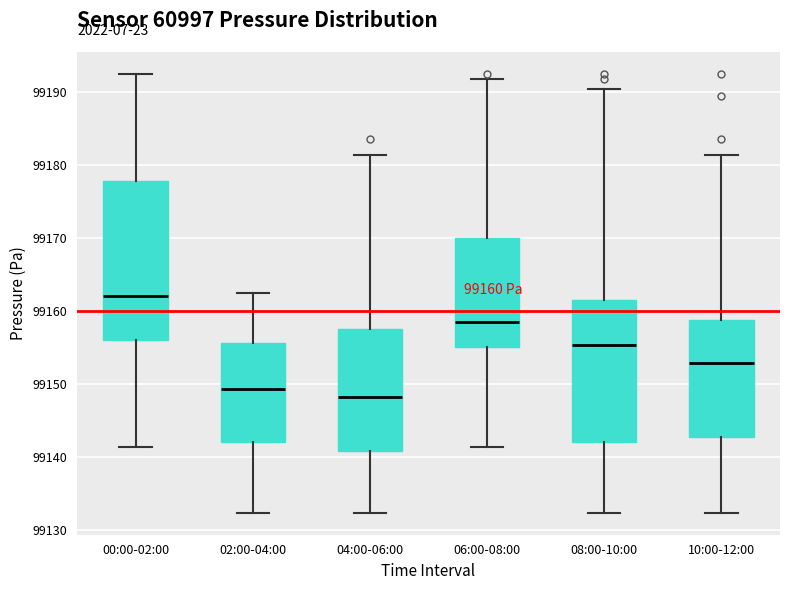

Which box is the tallest, from its lower edge to its upper edge?

00:00-02:00